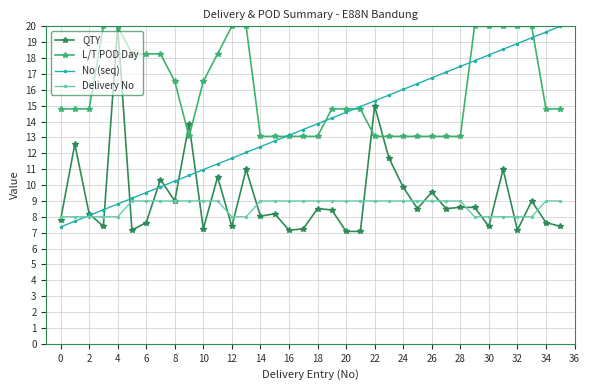

What is the lowest value of the L/T POD Day series?

13.1